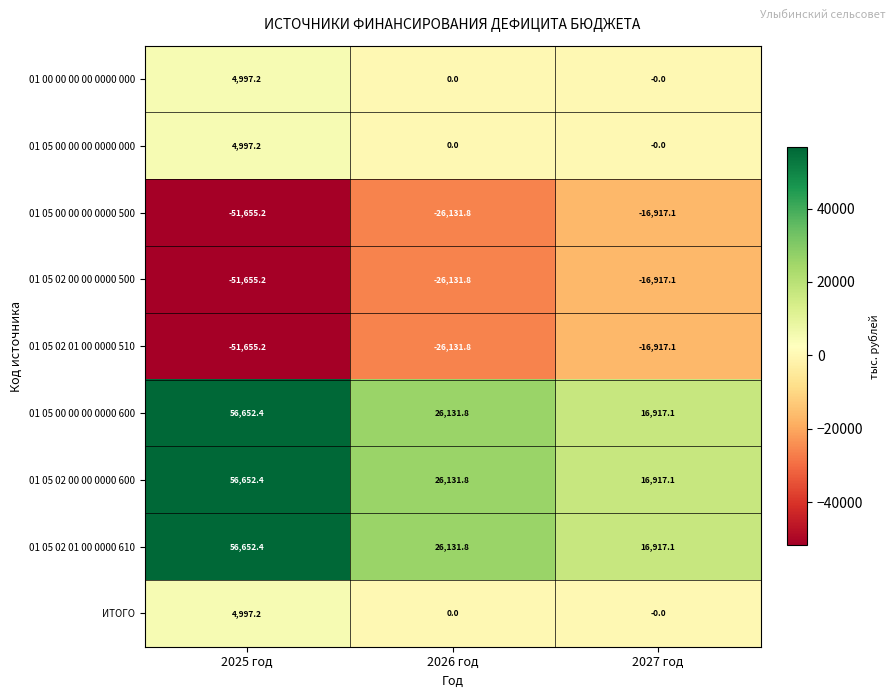

Is the value of 01 05 02 01 00 0000 510 at 2026 год greater than the value of 01 05 00 00 00 0000 000 at 2026 год?

No